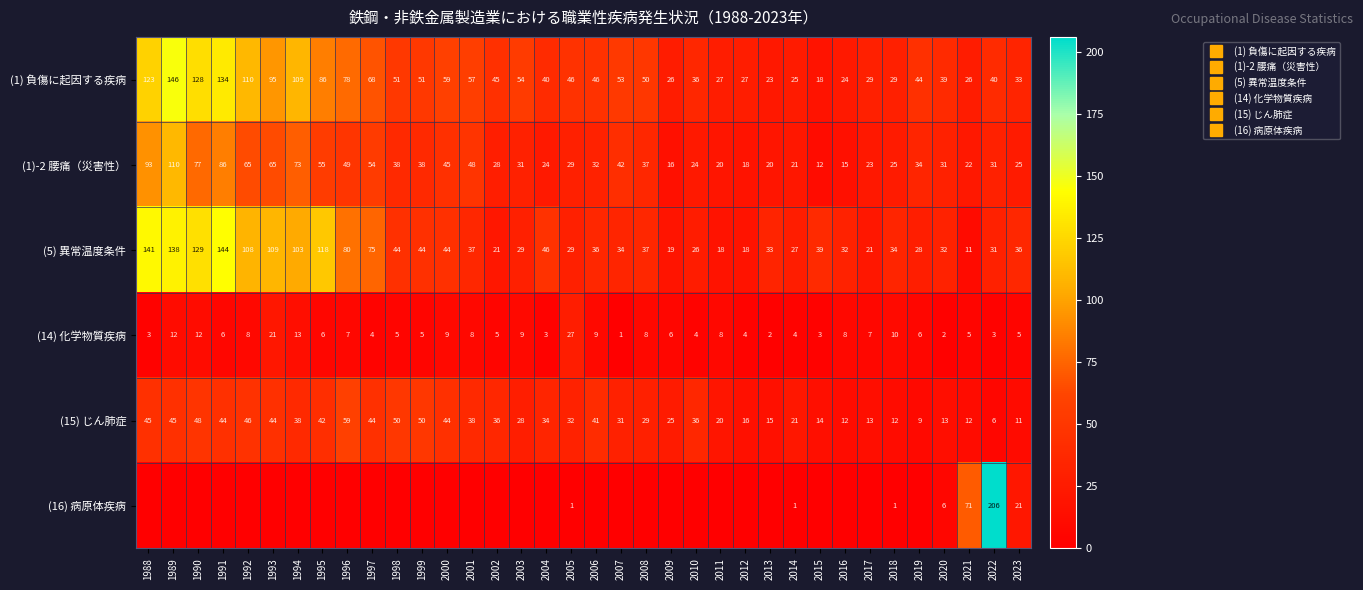

What is the sum of all (15) じん肺症 values?

1103